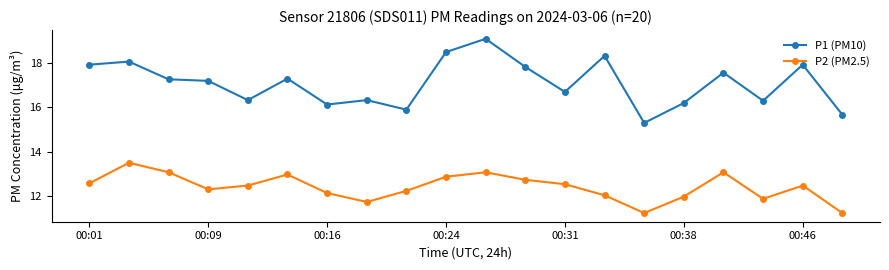

Which series has the largest range (max minus min)?

P1 (PM10)